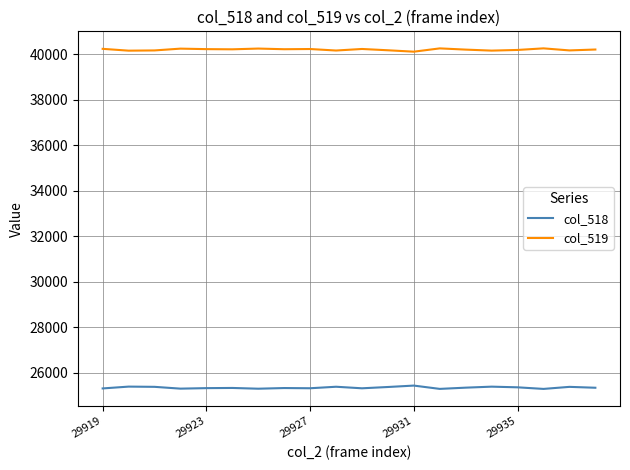

In col_518, how many points are higher than both neighbors (excluding endpoints)?

7